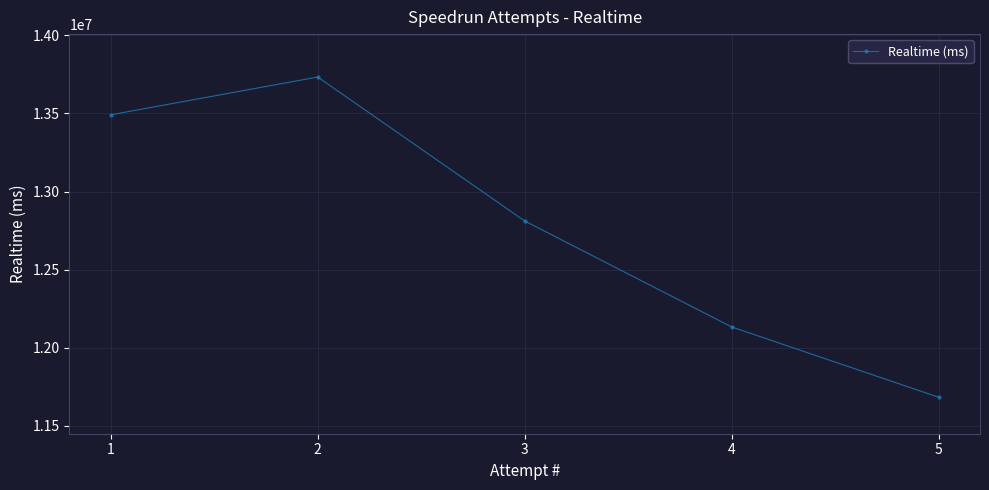

What is the greatest value displayed?

13733192